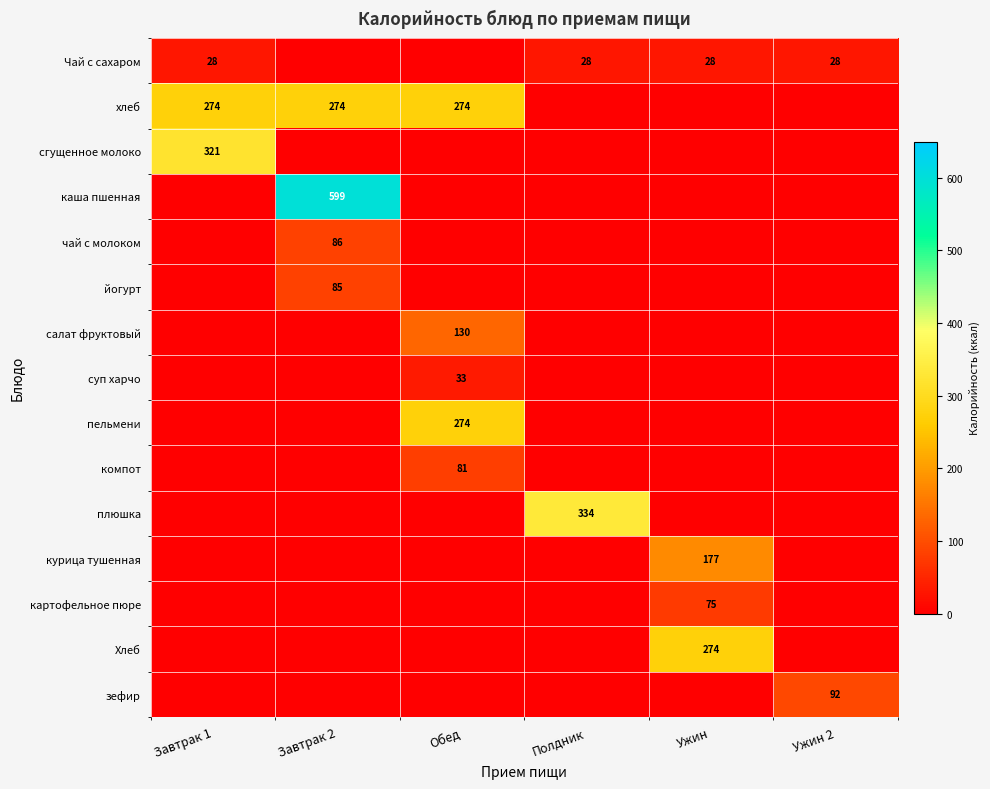

The value of курица тушенная at Ужин is 303. True or false?

False